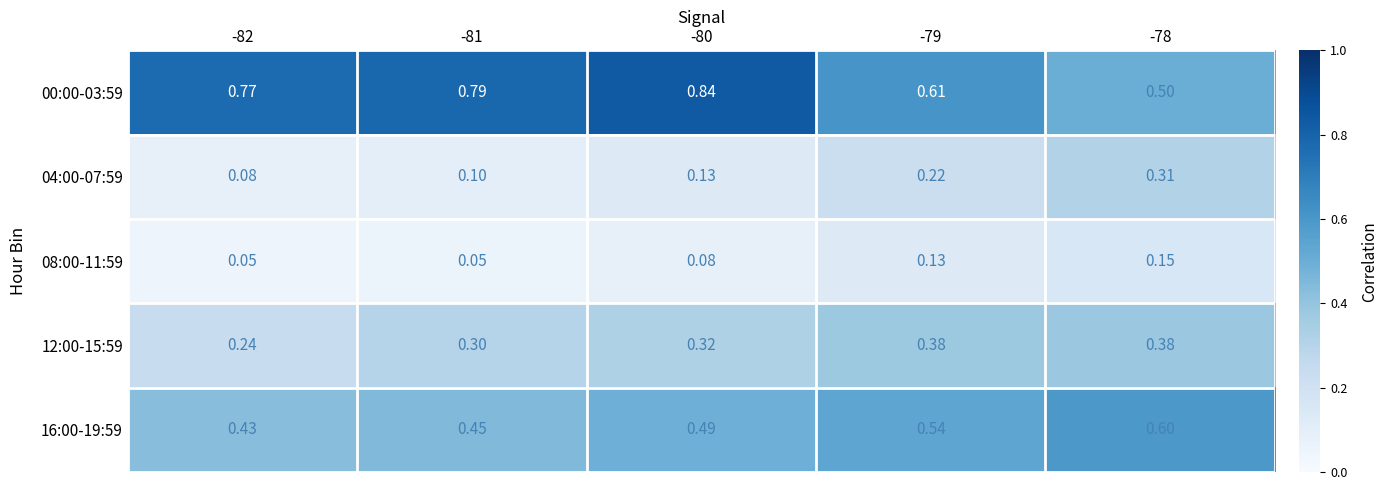

Is the value of 16:00-19:59 at -78 greater than the value of 04:00-07:59 at -78?

Yes